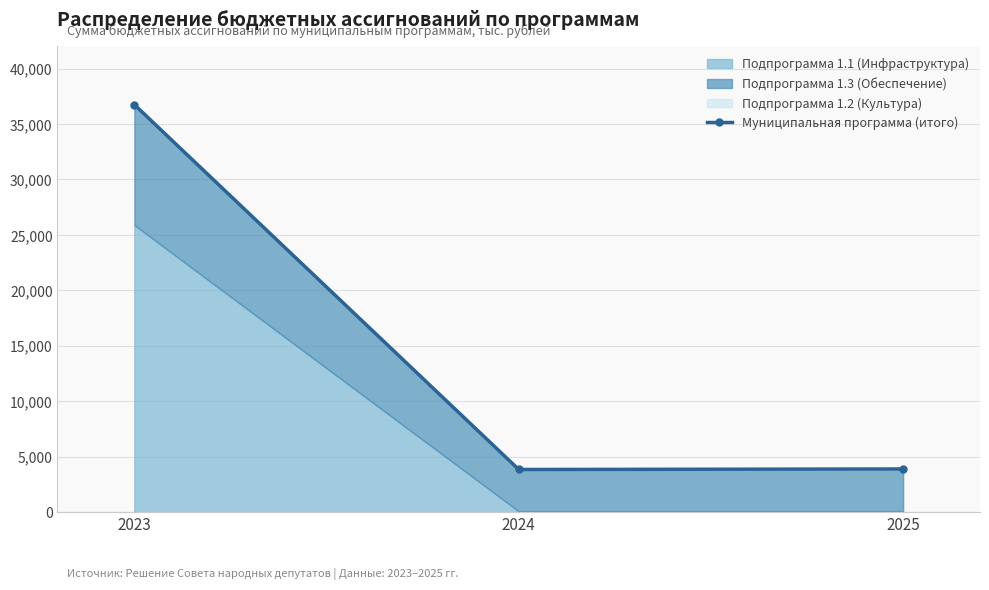

Rank the categories by value from highest to lowest.

2023, 2025, 2024